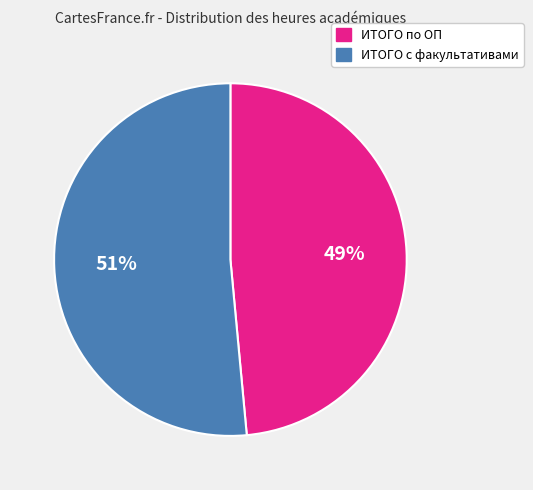

To the nearest percent, what is the average slice percentage?

50%